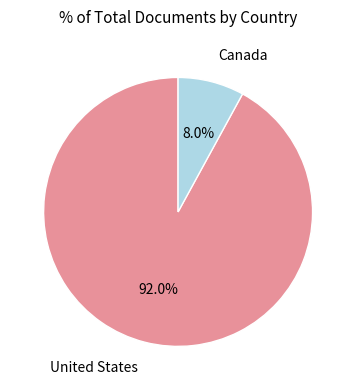

Does any single category account for the majority?

Yes